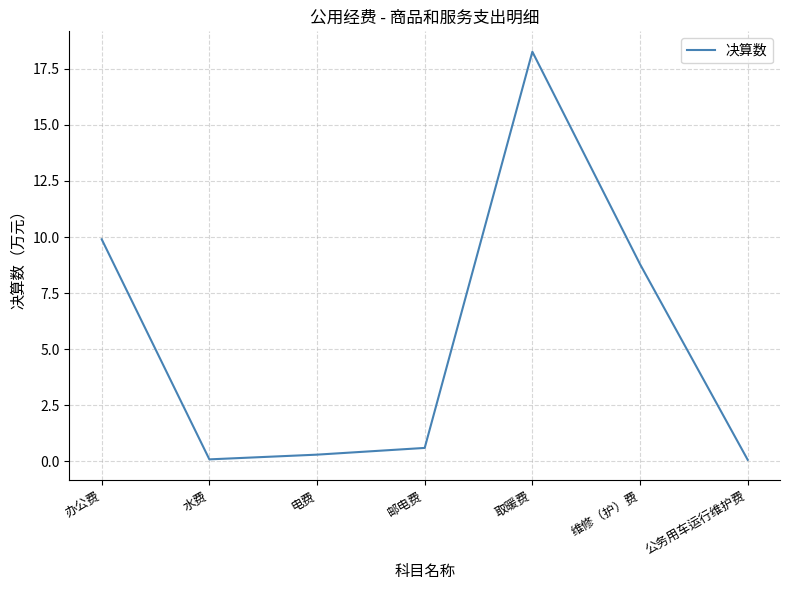

True or false: the data has more than 0 interior local peaks.

True